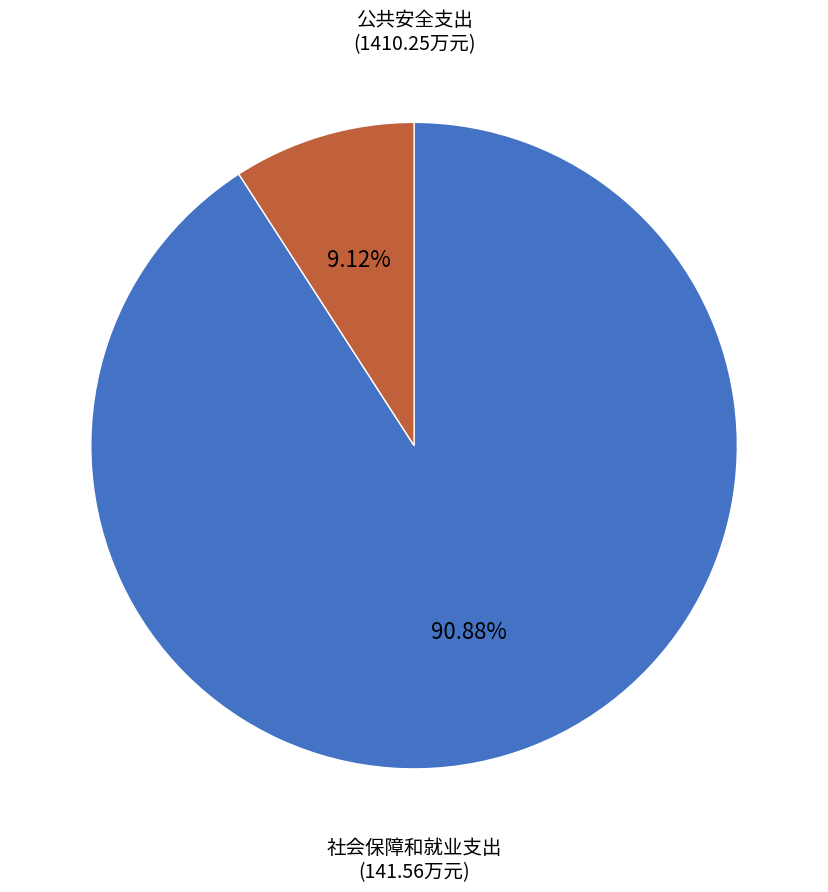

Is there a majority slice in this chart?

Yes